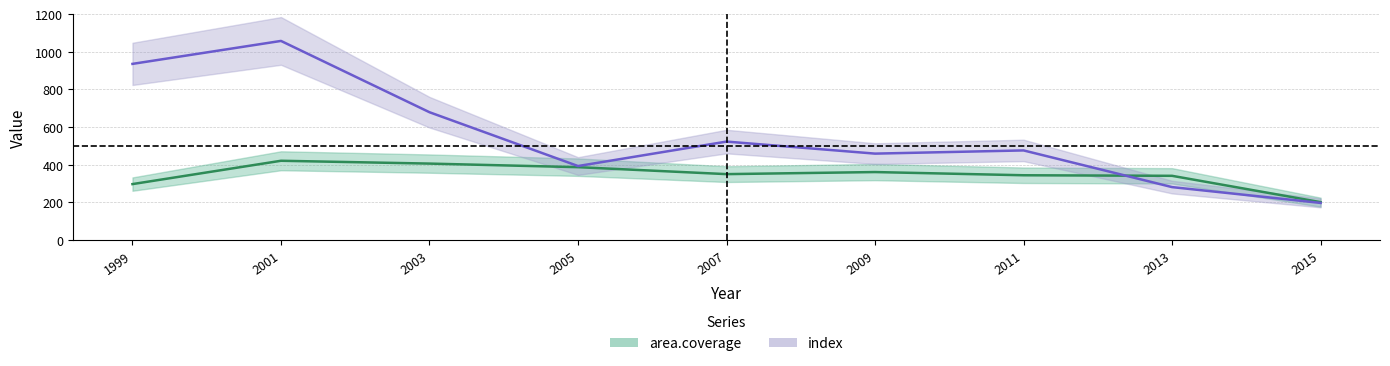

The value of area.coverage at 2001 is 420. True or false?

True